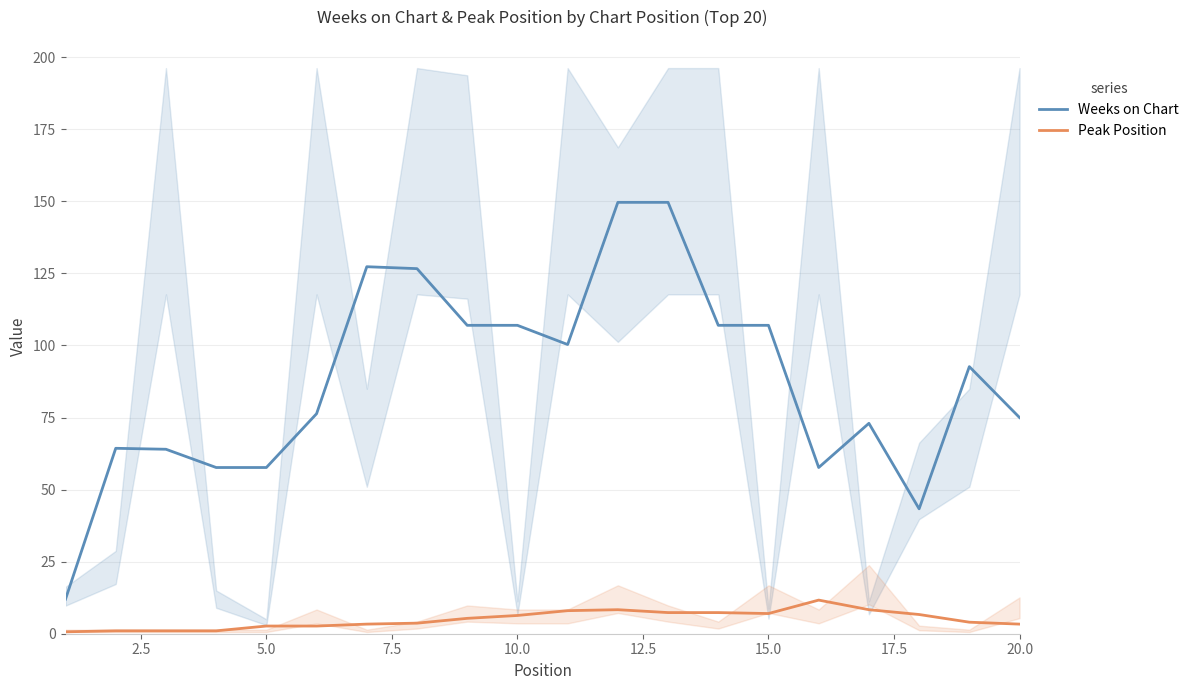

What is the maximum value for Weeks on Chart?

149.7